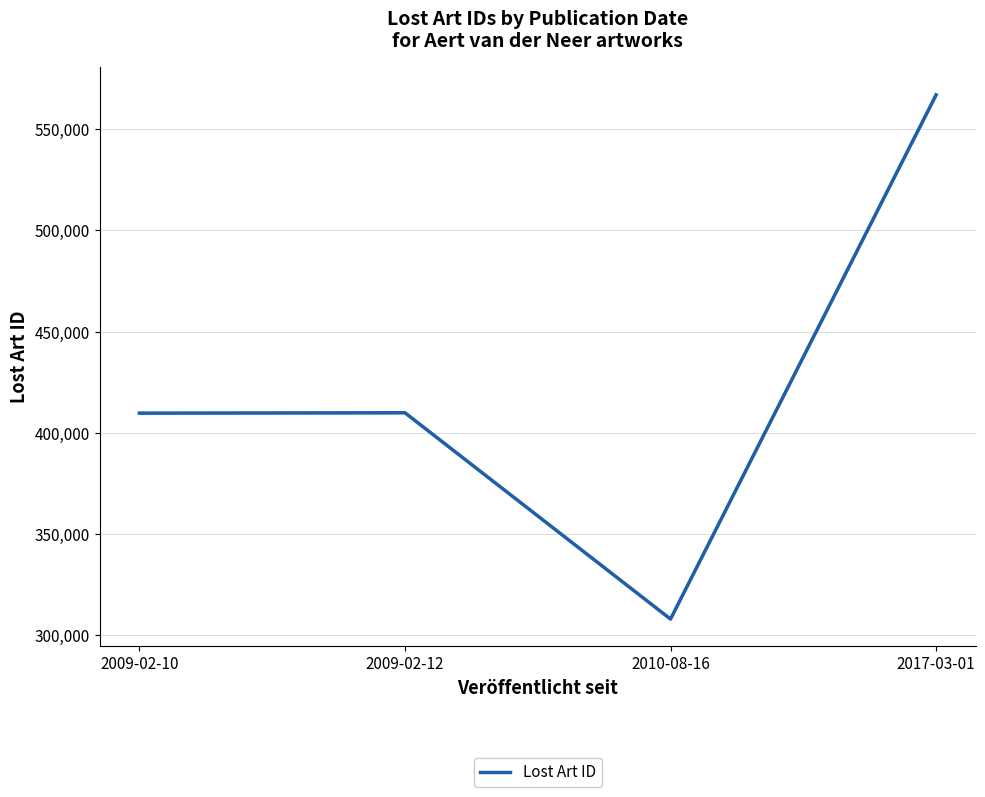

How many points are lower than both their immediate neighbors (excluding endpoints)?

1